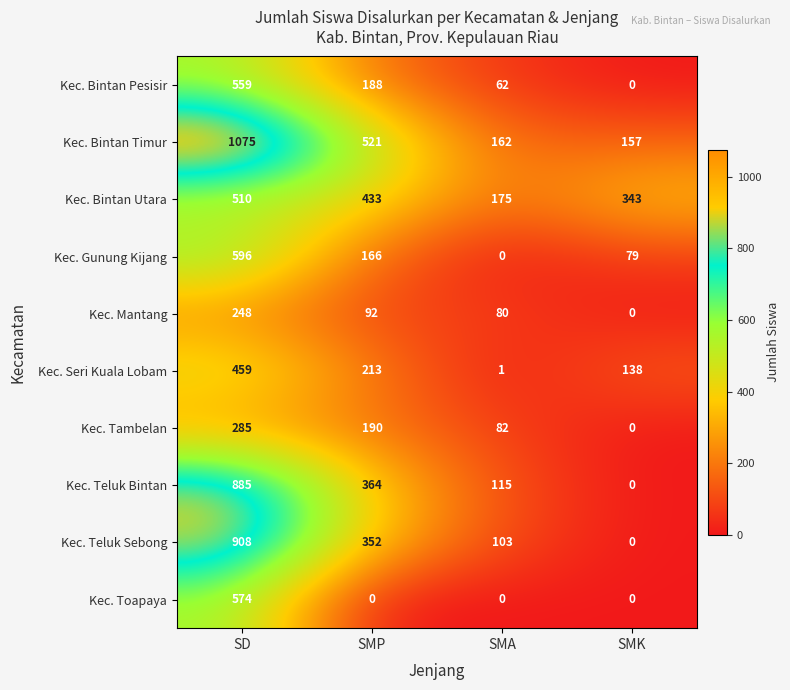

Which series has the largest range (max minus min)?

Kec. Bintan Timur